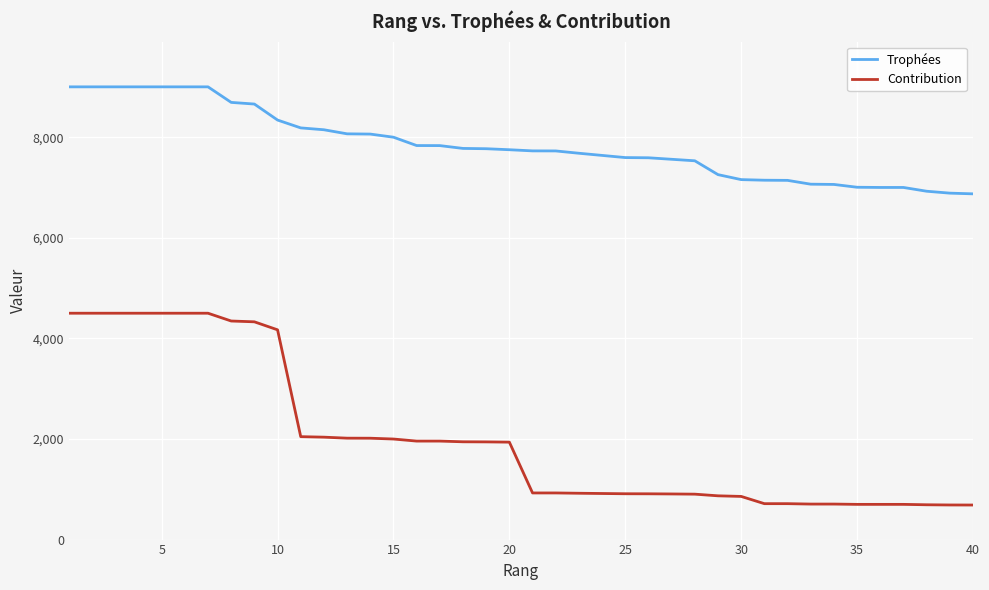

Rank the series by their maximum value, from highest to lowest.

Trophées, Contribution